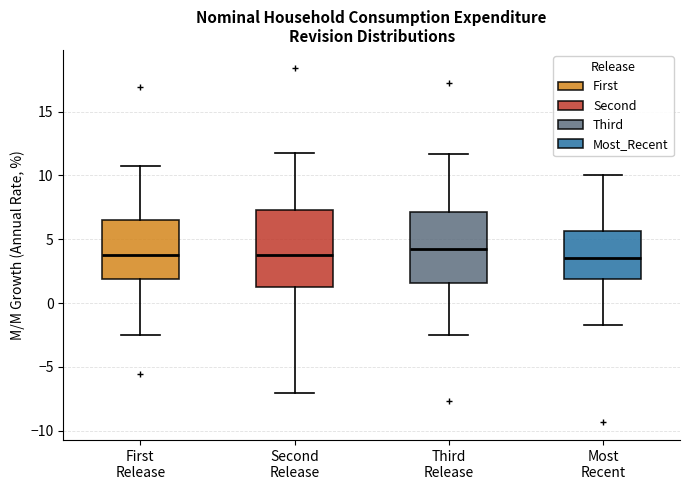

Where does the median line of the box for Most Recent sit on the y-axis? The values are not printed on the chart, so give them approximately, as read against the axis.

3.5